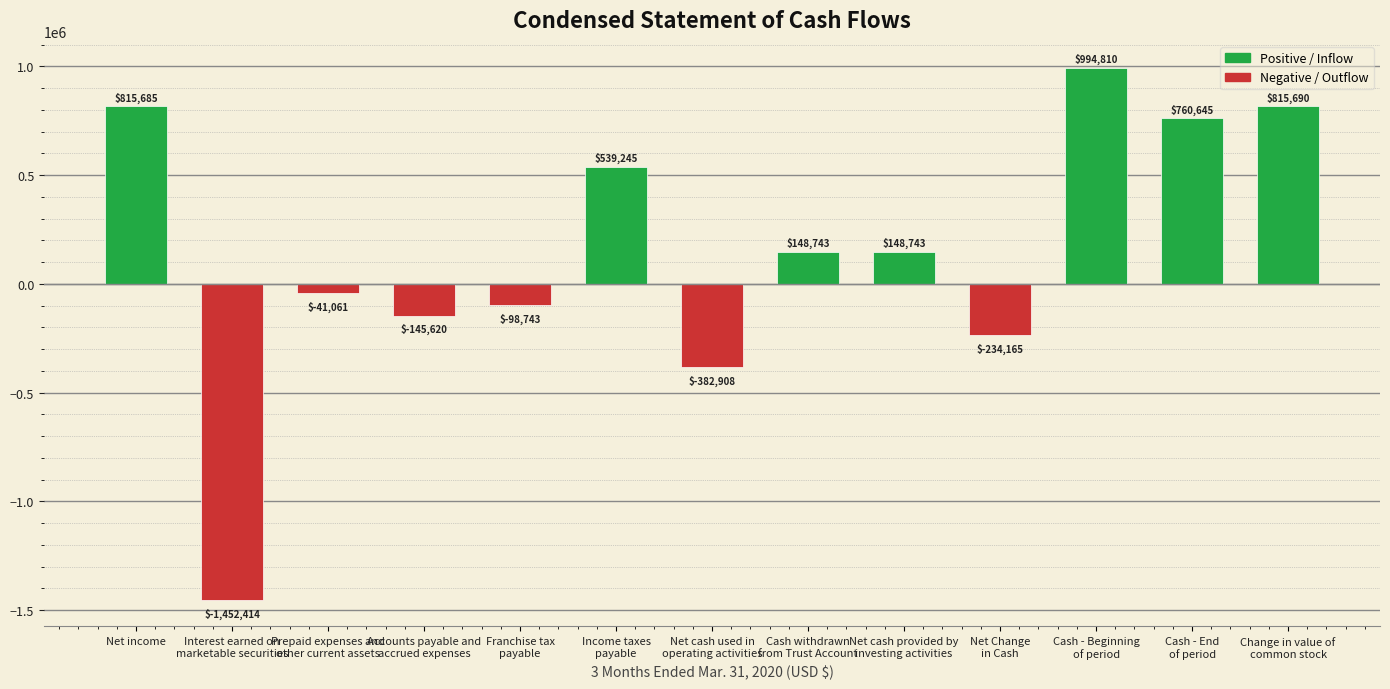

What is the label of the 7th bar from the right?

Net cash used in
operating activities